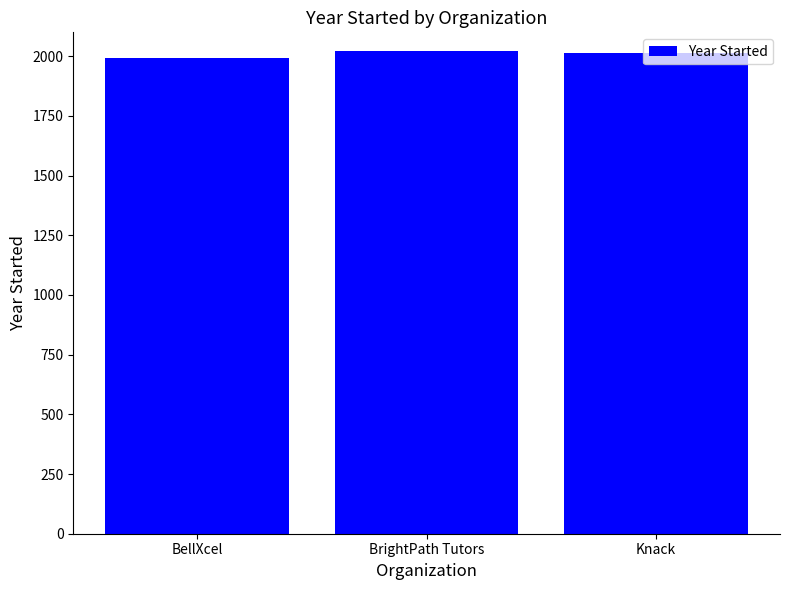

Count the values in the range 1992 to 2020.

3